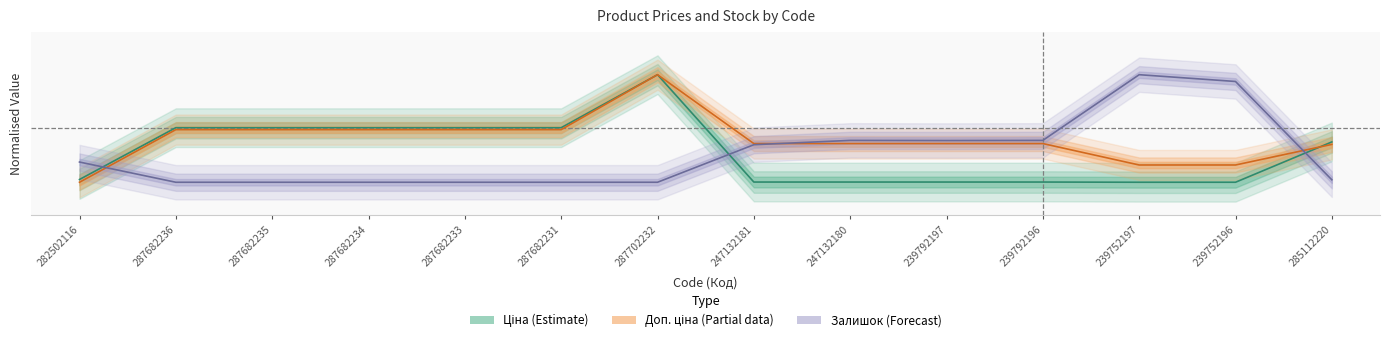

Between which two adjacent categories do Доп. ціна and Залишок first intersect?

282502116 and 287682236